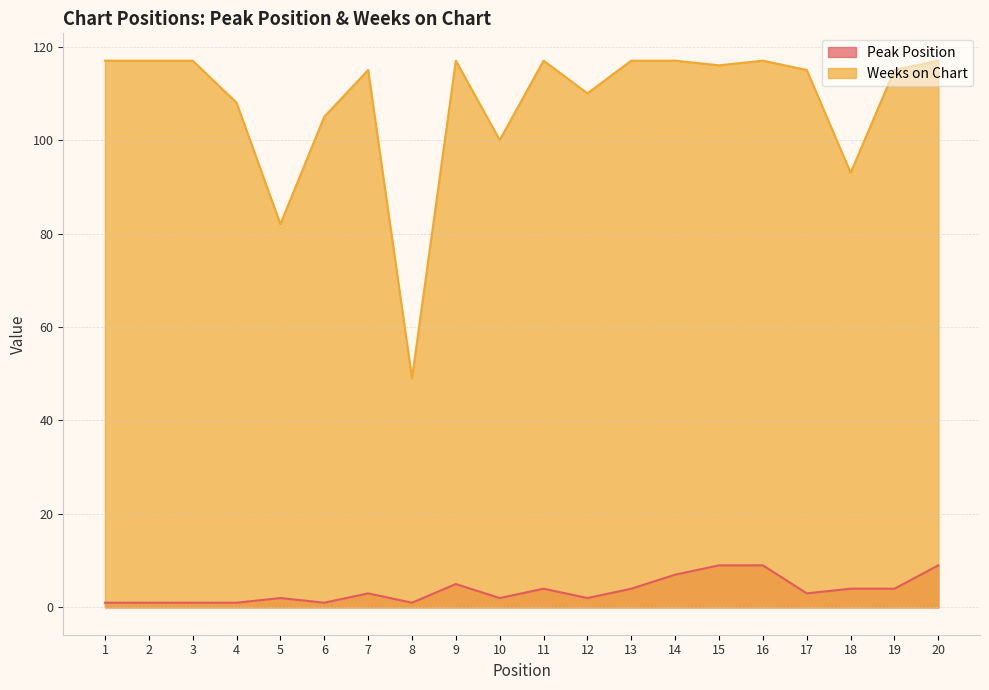

What is the difference between the second highest and minimum values in the Peak Position series?

8